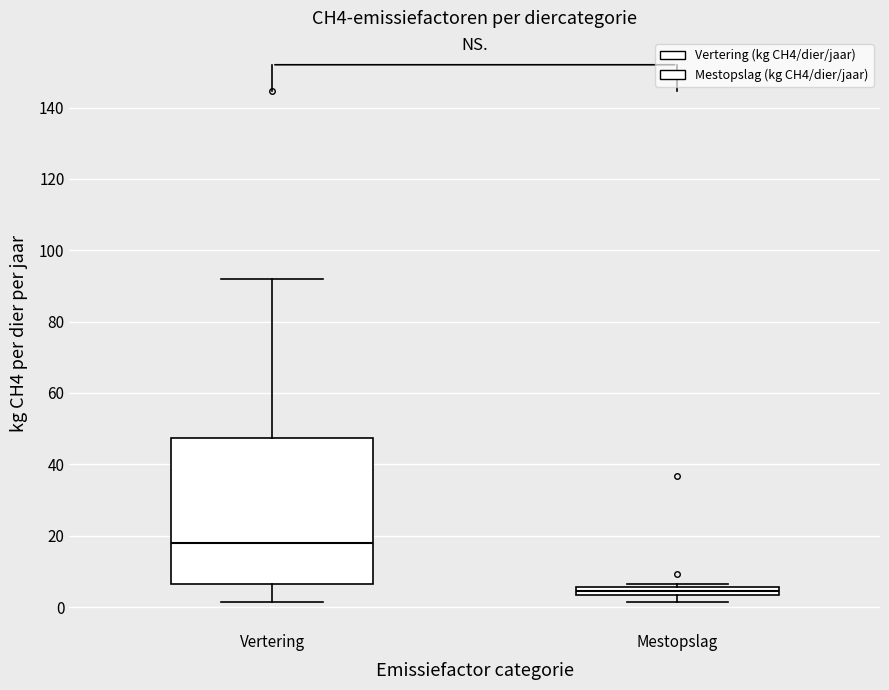

Where is the lower edge of the box for Mestopslag on the y-axis? The values are not printed on the chart, so give them approximately, as read against the axis.

4